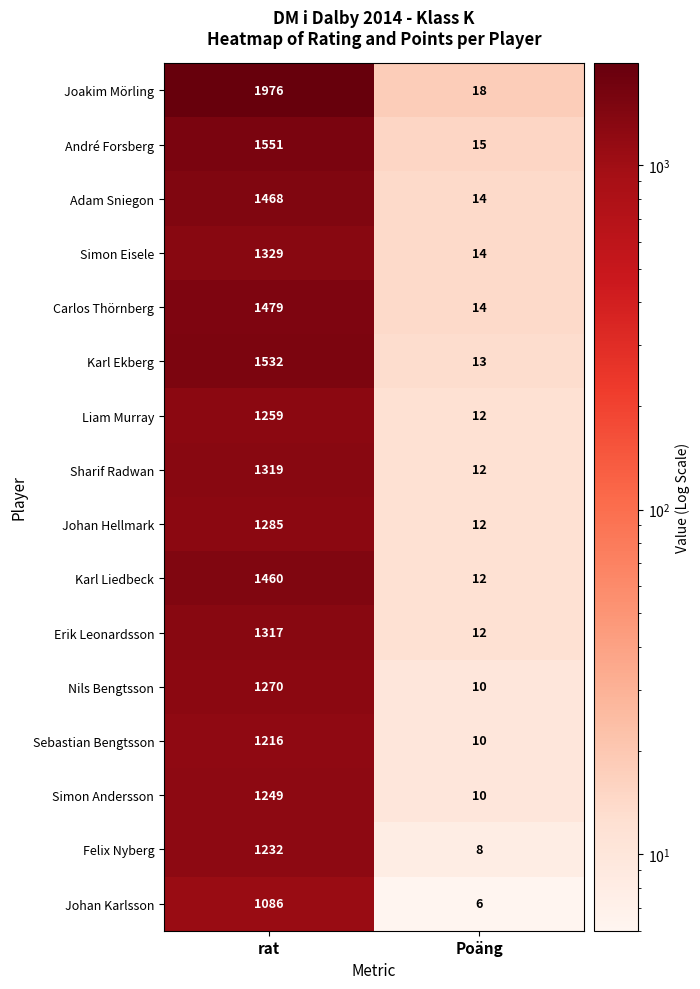

At which category is the sum across all series the highest?

rat